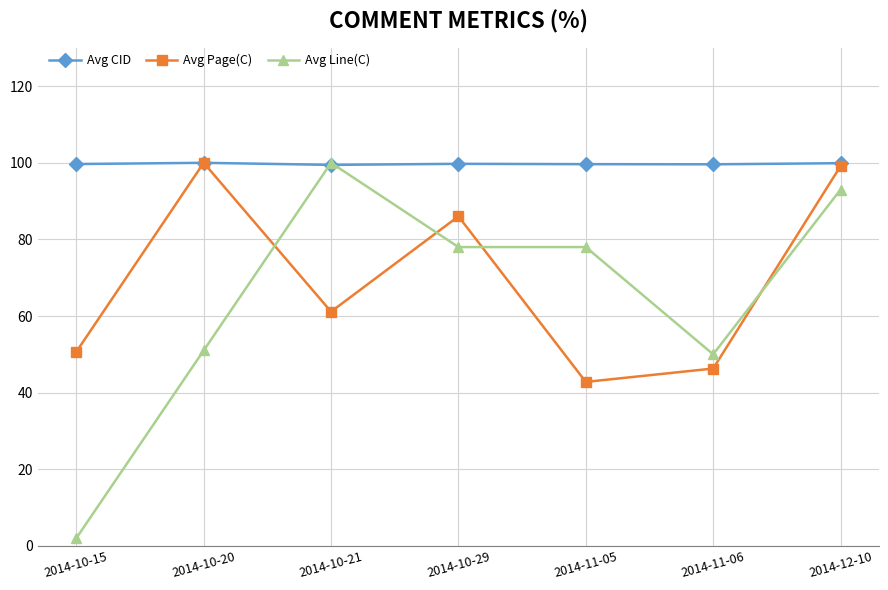

At 2014-10-15, list the series in order from largest to smallest.

Avg CID, Avg Page(C), Avg Line(C)